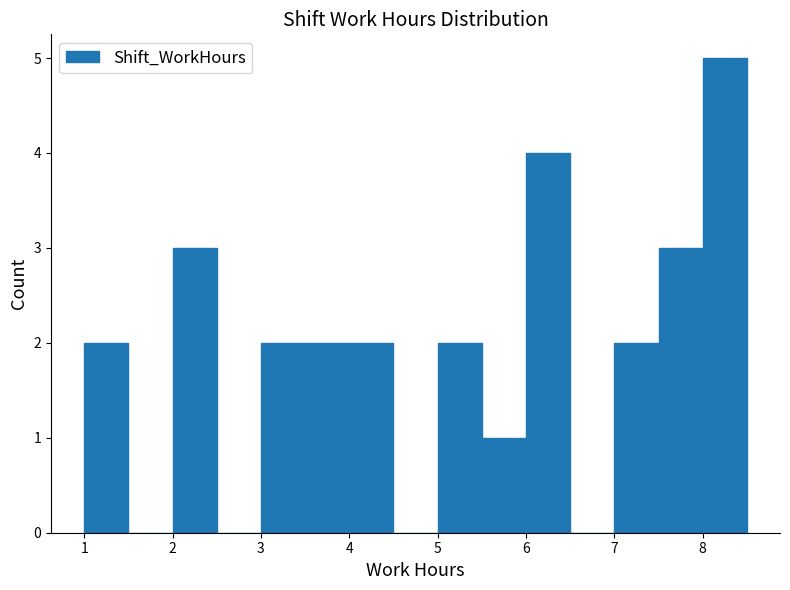

Reading left to right, list every bar in this chart as the range it spans on the x-axis followed by its height. The values are not printed on the chart, so give them approximately, as read against the axis.

1.0 to 1.5: 2
1.5 to 2.0: 0
2.0 to 2.5: 3
2.5 to 3.0: 0
3.0 to 3.5: 2
3.5 to 4.0: 2
4.0 to 4.5: 2
4.5 to 5.0: 0
5.0 to 5.5: 2
5.5 to 6.0: 1
6.0 to 6.5: 4
6.5 to 7.0: 0
7.0 to 7.5: 2
7.5 to 8.0: 3
8.0 to 8.5: 5